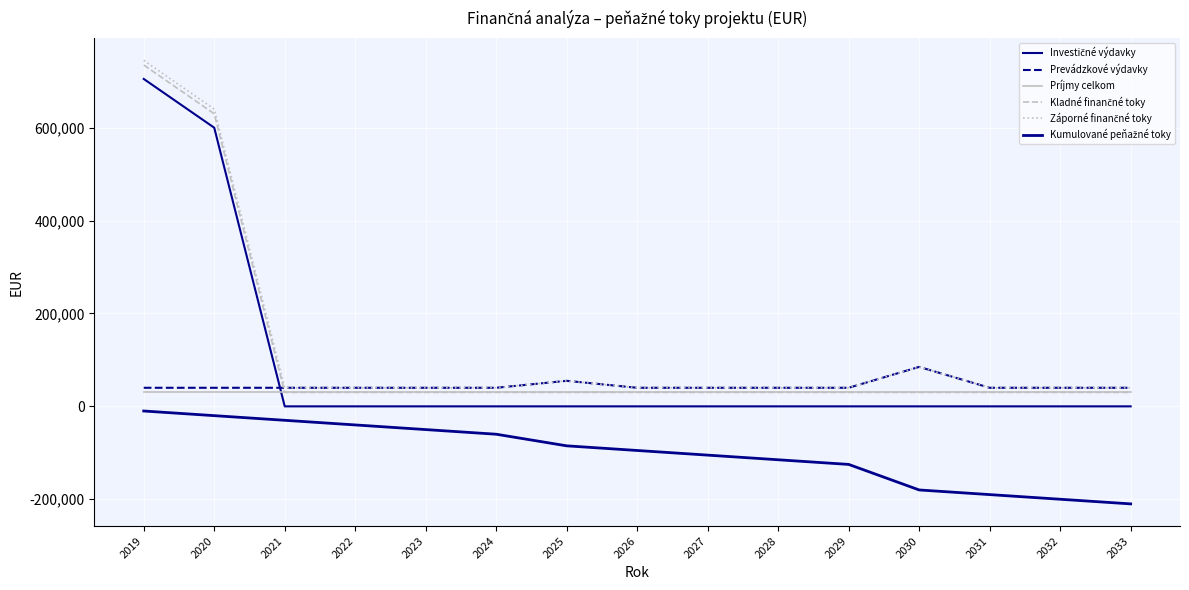

What is the value of the Záporné finančné toky point at the 6th from the left?

40000